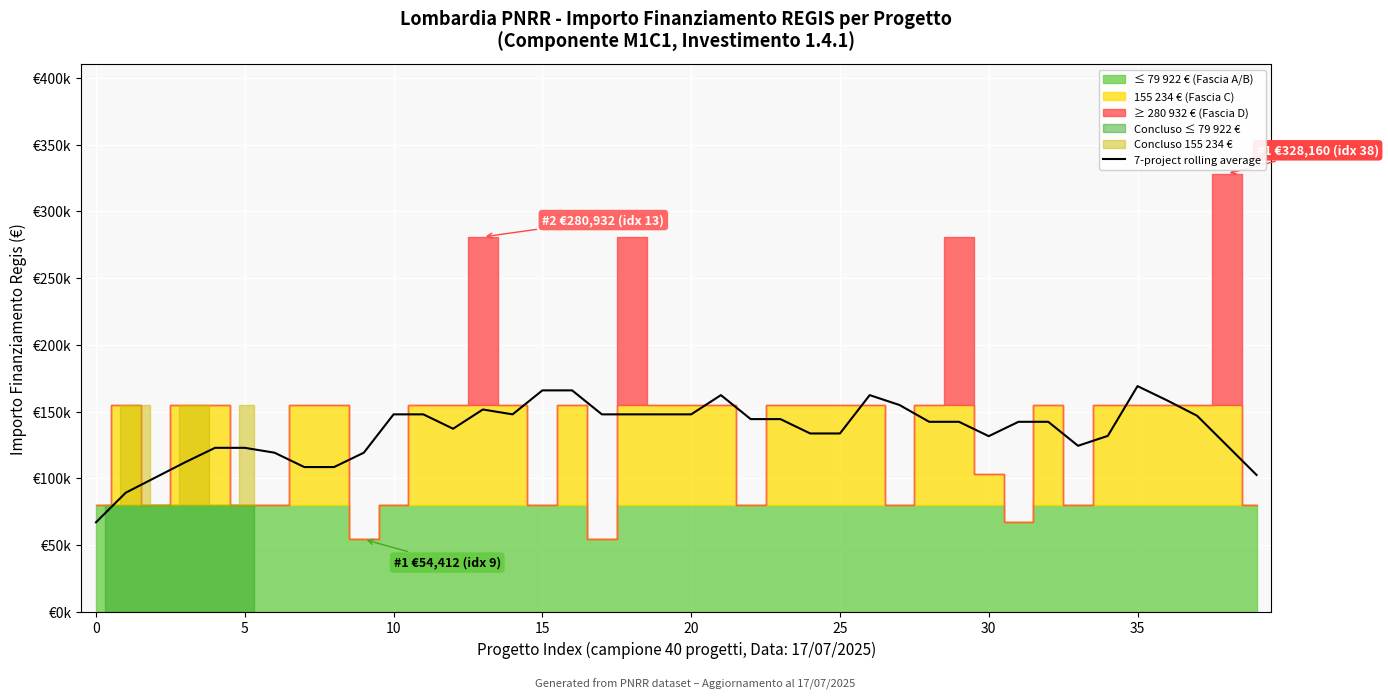

Does the chart display data point markers on the line(s)?

No